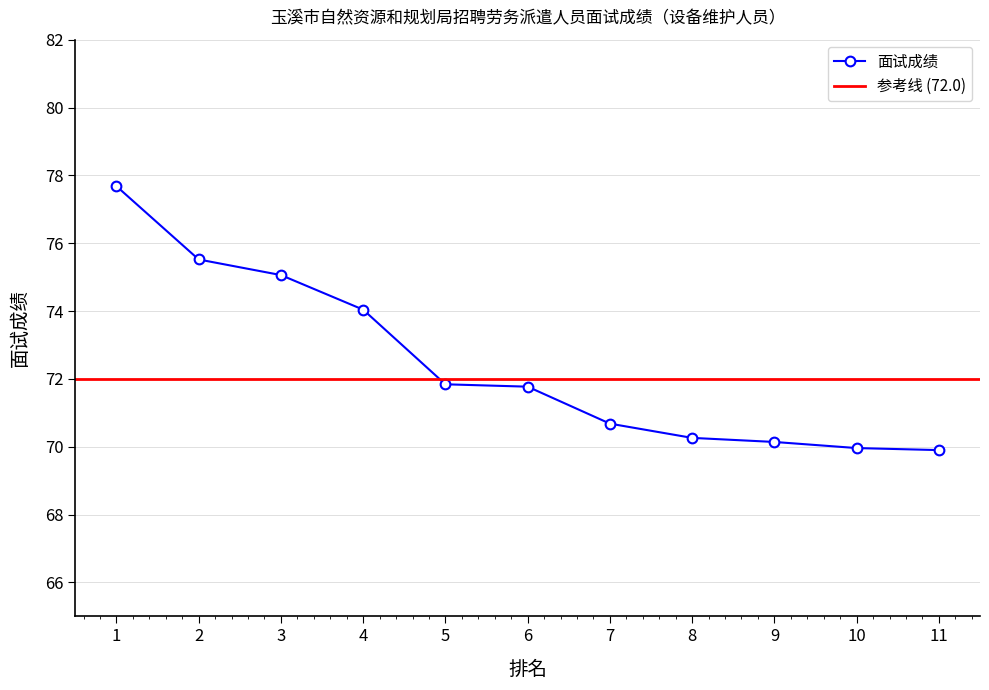

What is the difference between the values at 10 and 5?

1.9